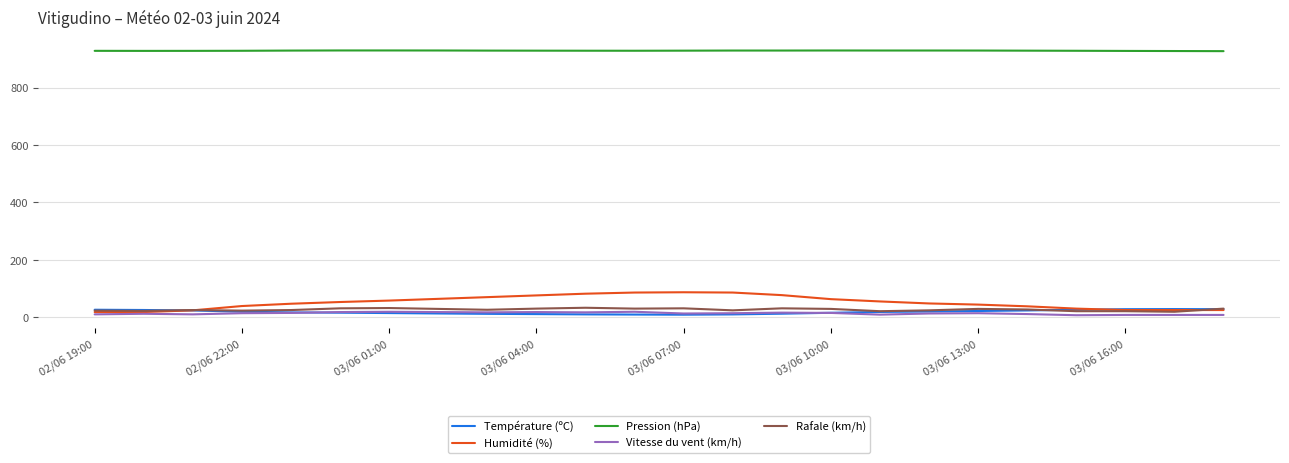

What is the greatest value displayed?

929.5